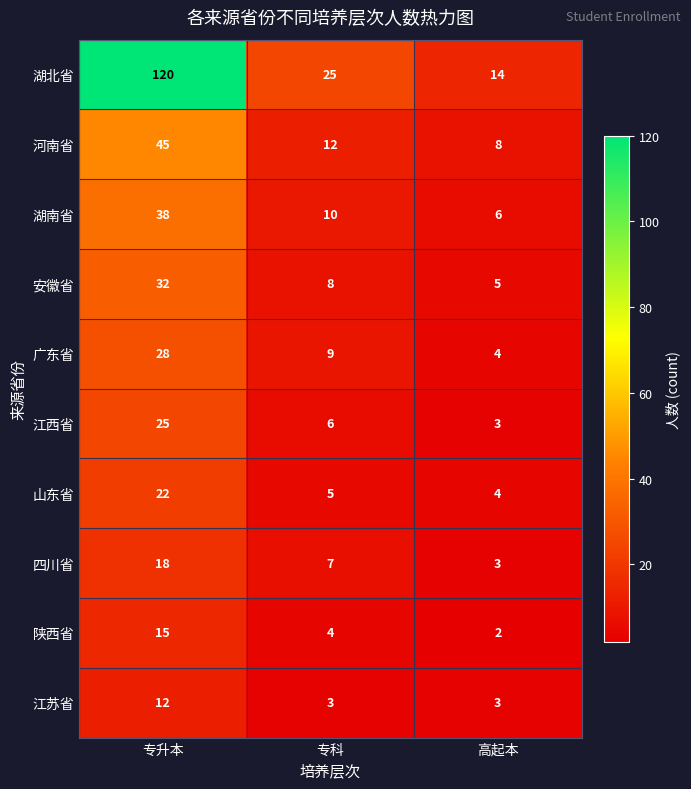

At which category is the sum across all series the highest?

专升本